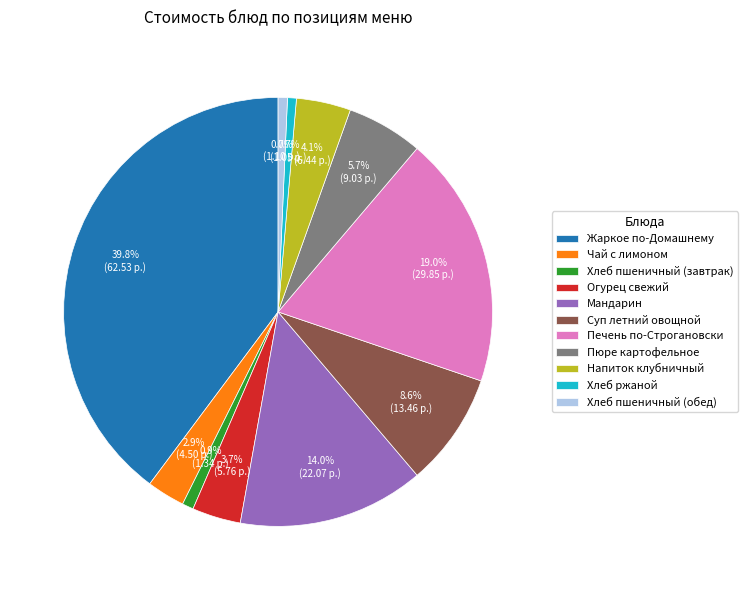

Which has a higher value, Хлеб пшеничный (завтрак) or Чай с лимоном?

Чай с лимоном